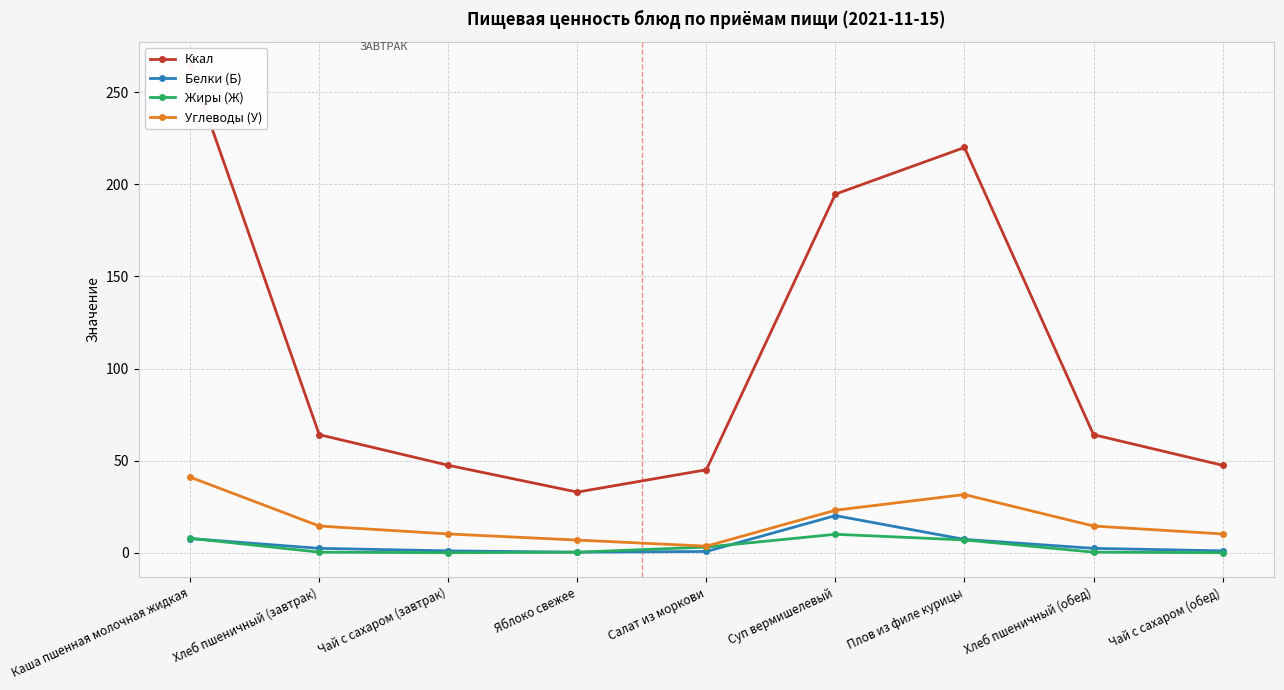

List the series in order of their peak value, lowest first.

Жиры (Ж), Белки (Б), Углеводы (У), Ккал